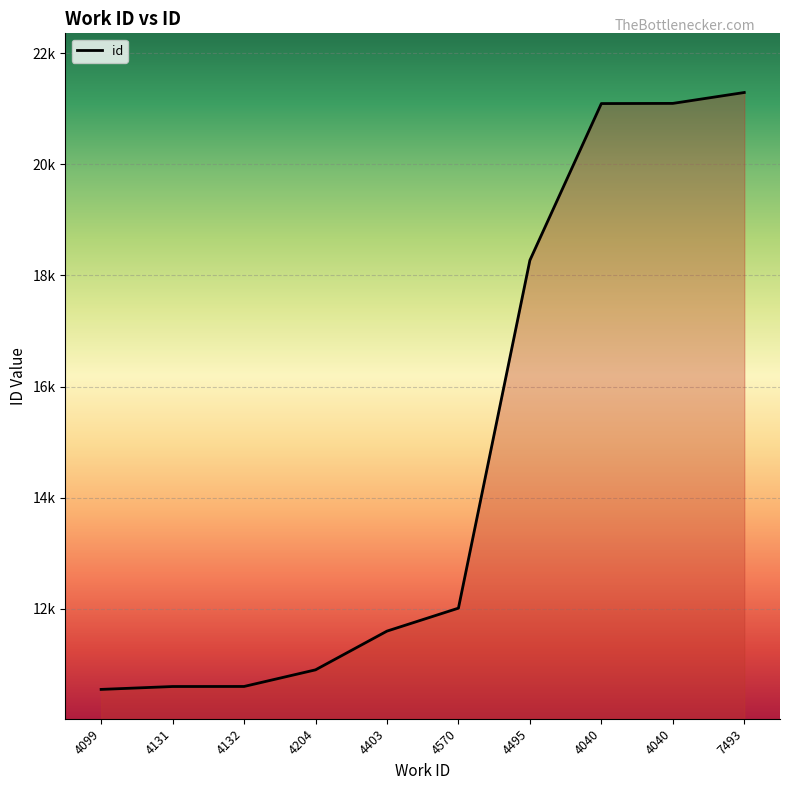

What is the difference between the maximum and second lowest values?

10688